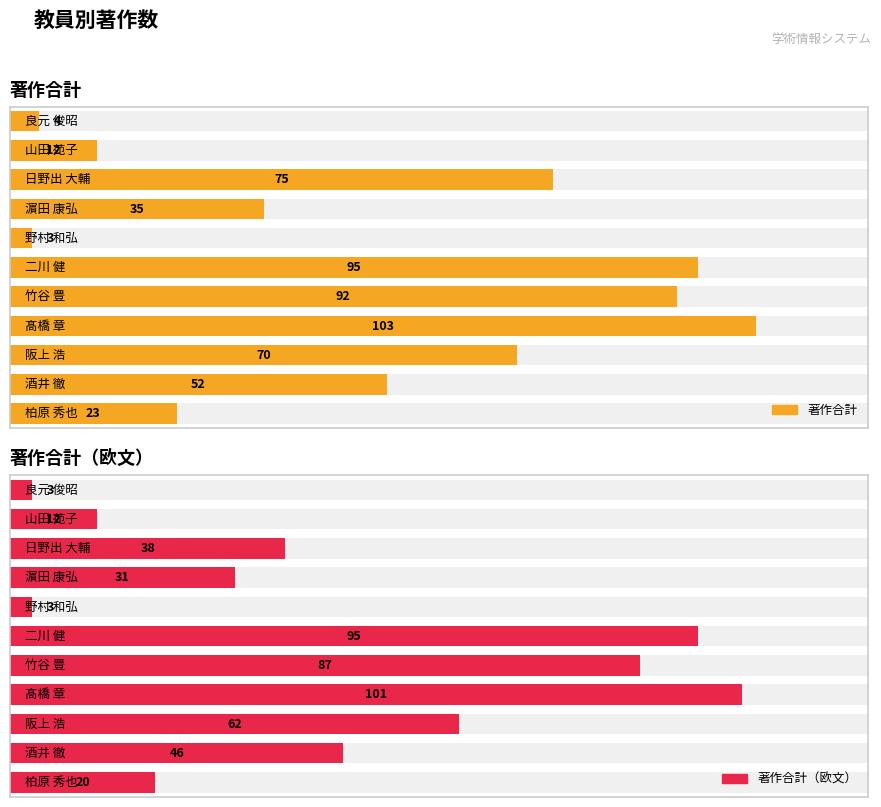

Reading left to right, transcribe all the data shown in this chart.

著作合計: 0=23	1=52	2=70	3=103	4=92	5=95	6=3	7=35	8=75	9=12	10=4
著作合計（欧文）: 0=20	1=46	2=62	3=101	4=87	5=95	6=3	7=31	8=38	9=12	10=3